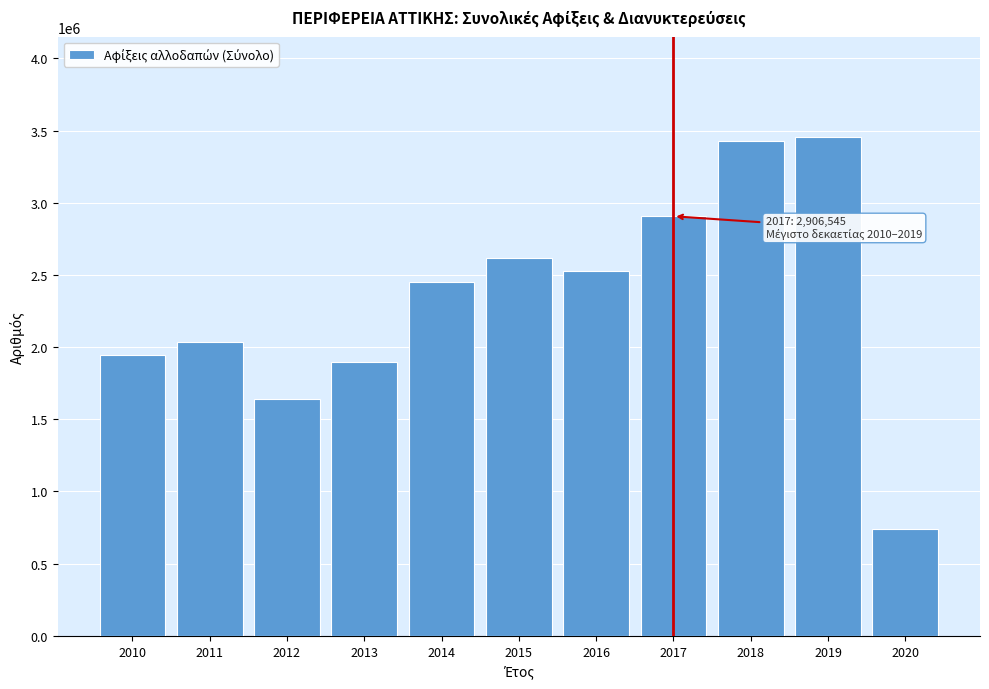

Reading left to right, transcribe all the data shown in this chart.

2010=1946902	2011=2037713	2012=1639366	2013=1895323	2014=2454305	2015=2615990	2016=2530513	2017=2906545	2018=3424862	2019=3458674	2020=743521